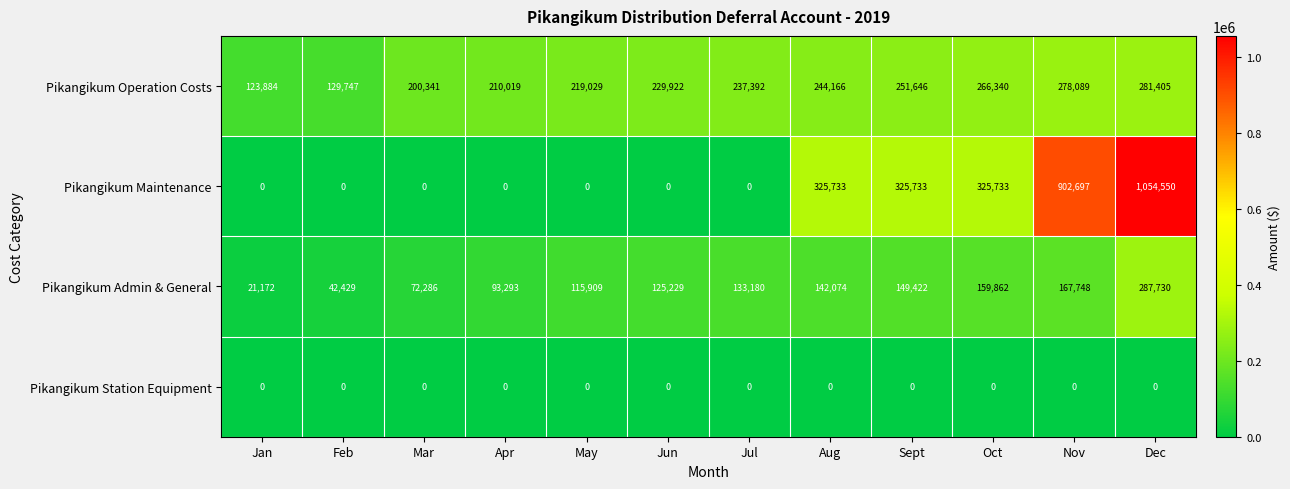

Count the Pikangikum Maintenance values in the range 0 to 325733.

10